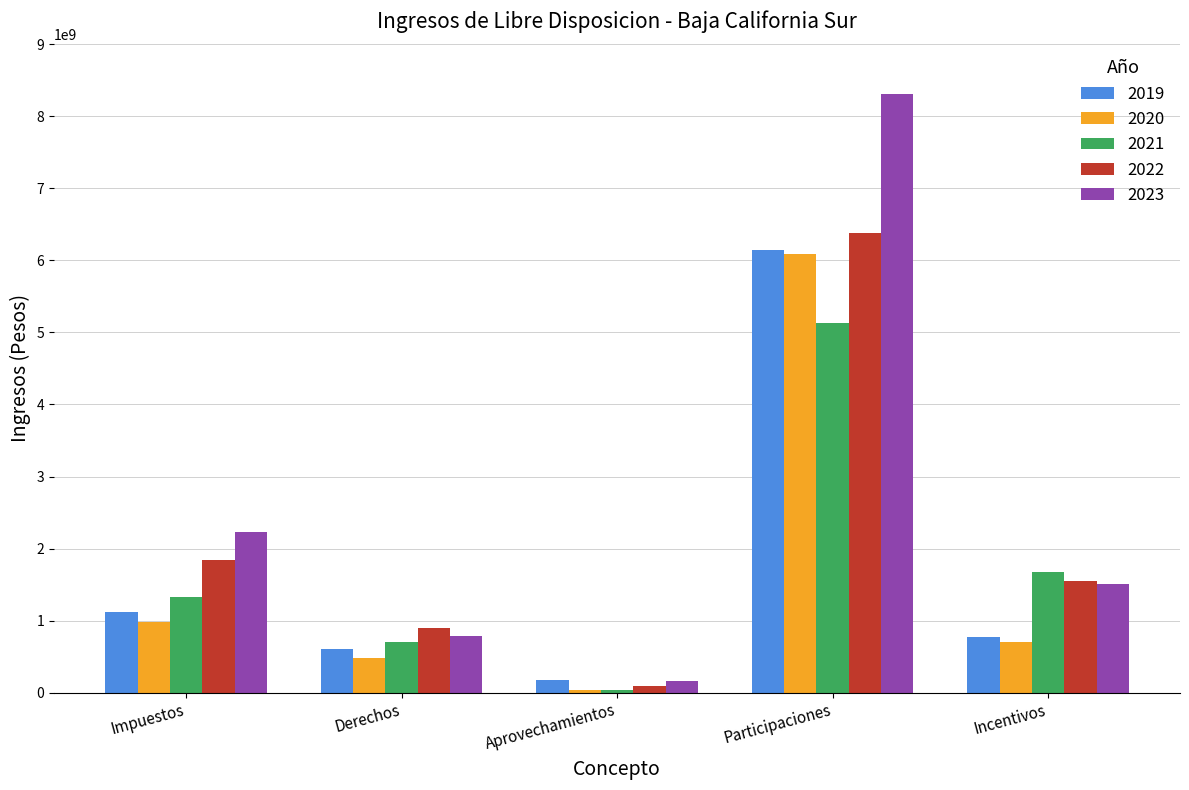

What is the difference between the maximum and minimum values in the 2022 series?

6285622093.0